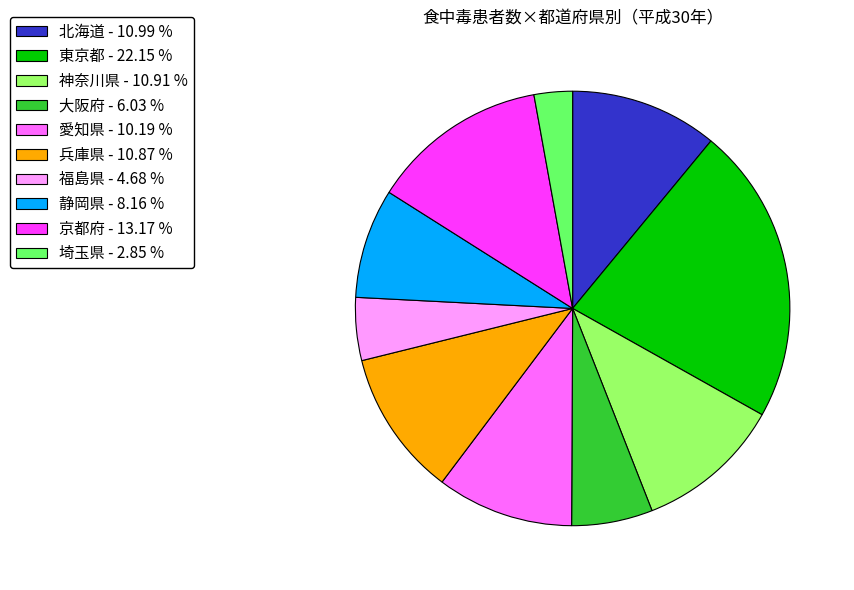

Does 愛知県 account for over 50% of the chart?

No